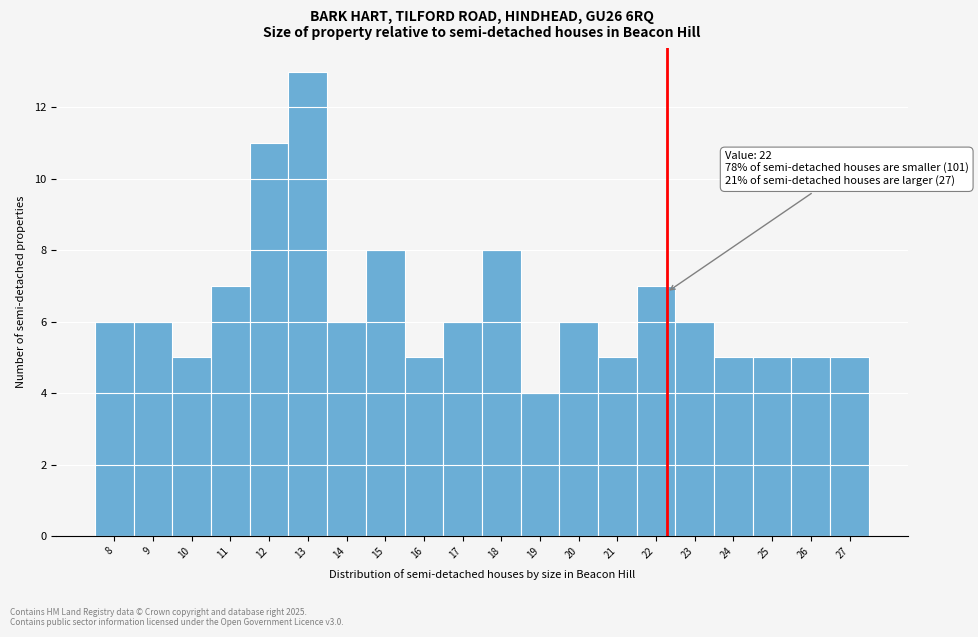

Reading right to left, list all the values displayed in this chart.

5	5	5	5	6	7	5	6	4	8	6	5	8	6	13	11	7	5	6	6